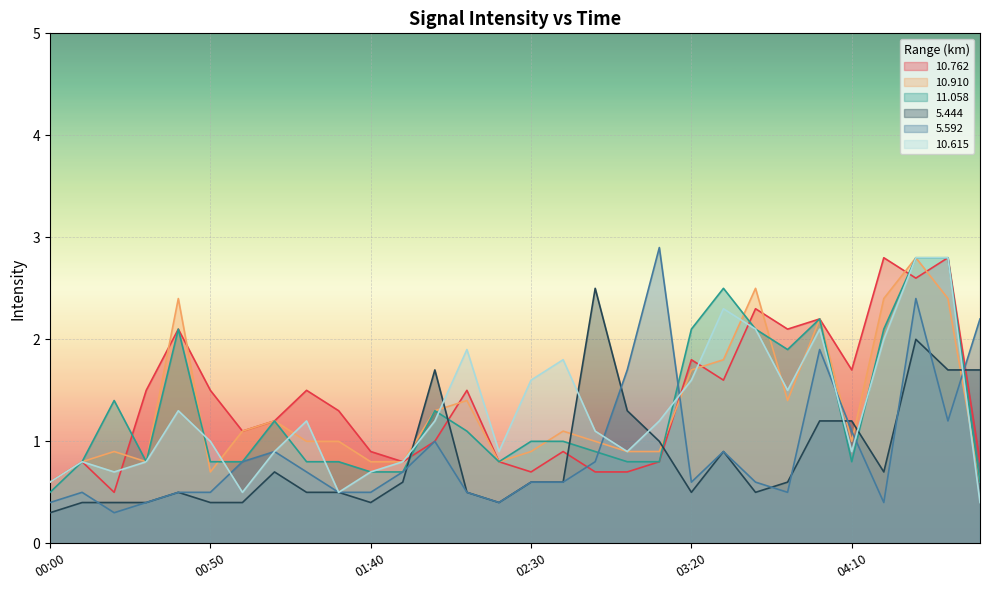

Between 01:30 and 02:50, which series saw the biggest shift?

5.444